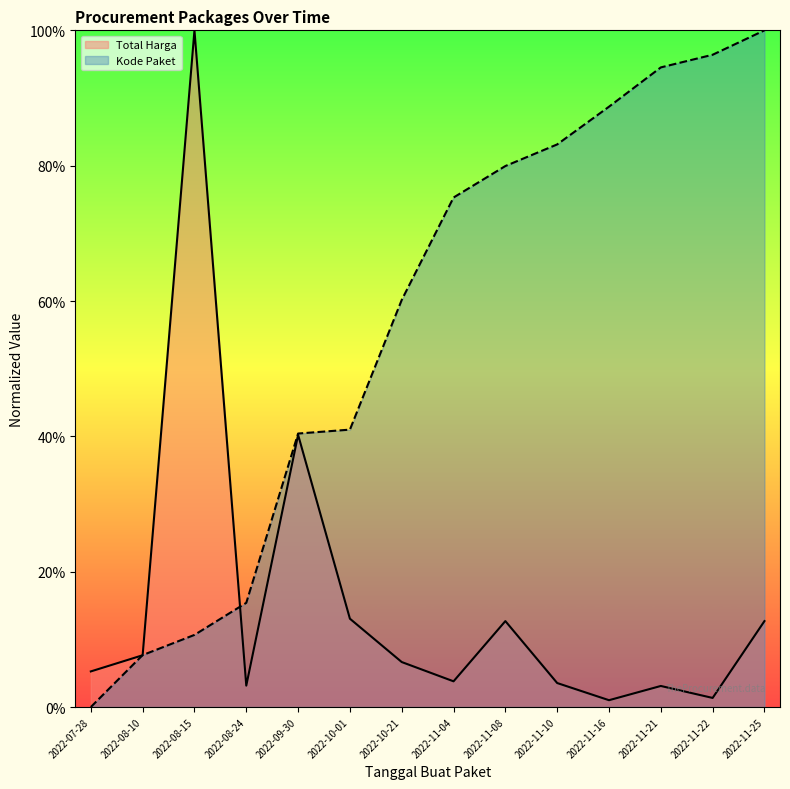

What is the label of the 14th point from the left?

2022-11-25